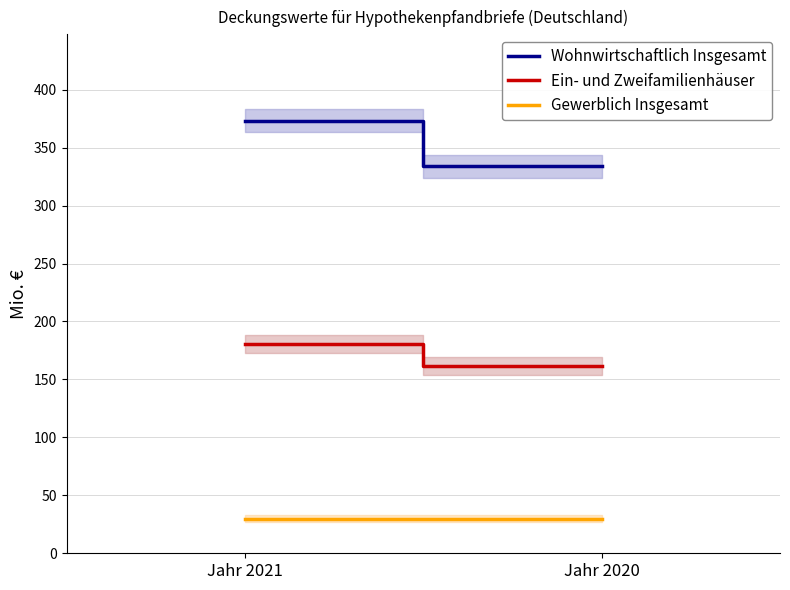

Which label corresponds to the largest value in the chart?

Jahr 2021